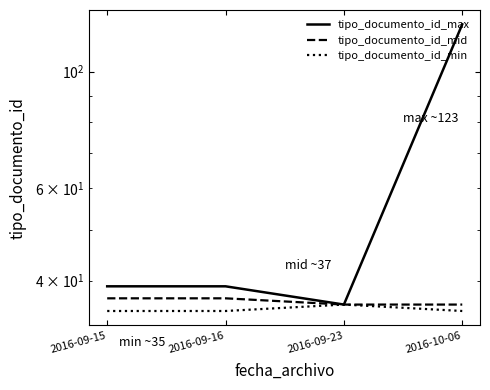

Which series has the largest total across all categories?

tipo_documento_id_max